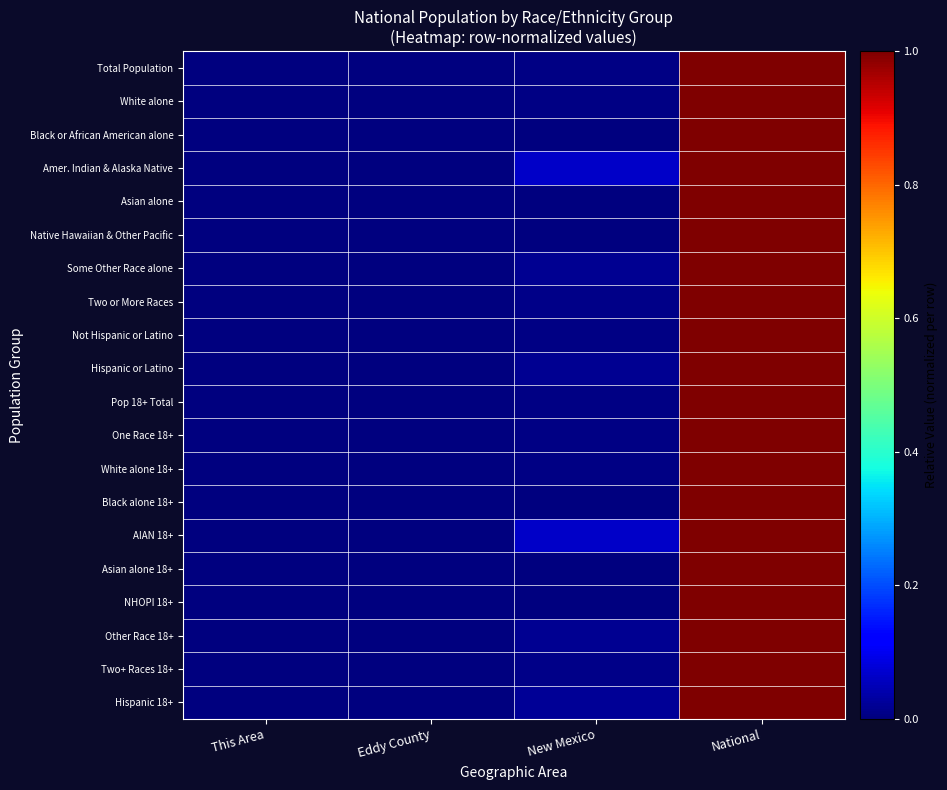

Reading left to right, list all the values displayed in this chart.

Total Population: This Area=0.0	Eddy County=0.0	New Mexico=0.0	National=1.0
White alone: This Area=0.0	Eddy County=0.0	New Mexico=0.0	National=1.0
Black or African American alone: This Area=0.0	Eddy County=0.0	New Mexico=0.0	National=1.0
Amer. Indian & Alaska Native: This Area=0.0	Eddy County=0.0	New Mexico=0.1	National=1.0
Asian alone: This Area=0.0	Eddy County=0.0	New Mexico=0.0	National=1.0
Native Hawaiian & Other Pacific: This Area=0.0	Eddy County=0.0	New Mexico=0.0	National=1.0
Some Other Race alone: This Area=0.0	Eddy County=0.0	New Mexico=0.0	National=1.0
Two or More Races: This Area=0.0	Eddy County=0.0	New Mexico=0.0	National=1.0
Not Hispanic or Latino: This Area=0.0	Eddy County=0.0	New Mexico=0.0	National=1.0
Hispanic or Latino: This Area=0.0	Eddy County=0.0	New Mexico=0.0	National=1.0
Pop 18+ Total: This Area=0.0	Eddy County=0.0	New Mexico=0.0	National=1.0
One Race 18+: This Area=0.0	Eddy County=0.0	New Mexico=0.0	National=1.0
White alone 18+: This Area=0.0	Eddy County=0.0	New Mexico=0.0	National=1.0
Black alone 18+: This Area=0.0	Eddy County=0.0	New Mexico=0.0	National=1.0
AIAN 18+: This Area=0.0	Eddy County=0.0	New Mexico=0.1	National=1.0
Asian alone 18+: This Area=0.0	Eddy County=0.0	New Mexico=0.0	National=1.0
NHOPI 18+: This Area=0.0	Eddy County=0.0	New Mexico=0.0	National=1.0
Other Race 18+: This Area=0.0	Eddy County=0.0	New Mexico=0.0	National=1.0
Two+ Races 18+: This Area=0.0	Eddy County=0.0	New Mexico=0.0	National=1.0
Hispanic 18+: This Area=0.0	Eddy County=0.0	New Mexico=0.0	National=1.0